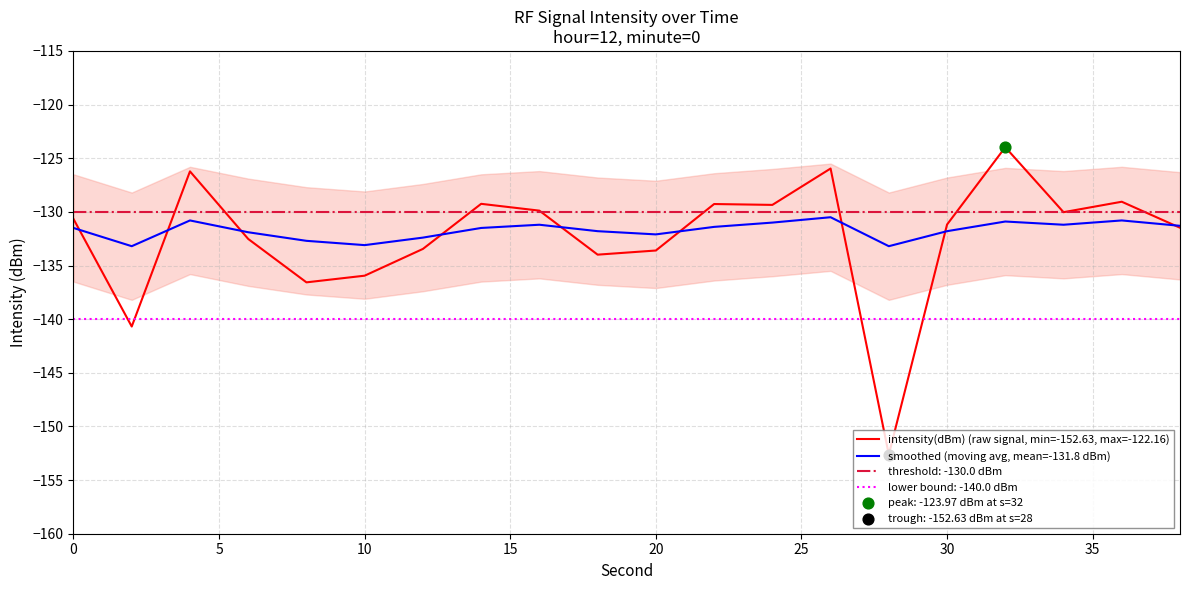

Is it true that intensity(dBm) (raw signal, min=-152.63, max=-122.16) equals -131.2 at 30?

True